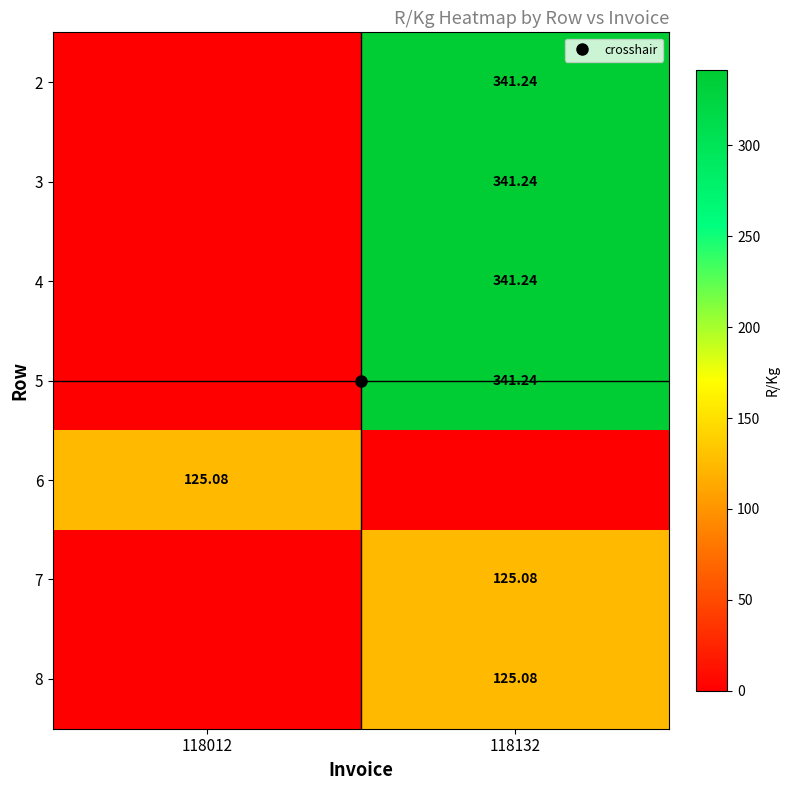

The value of 8 at 118132 is 125.1. True or false?

True